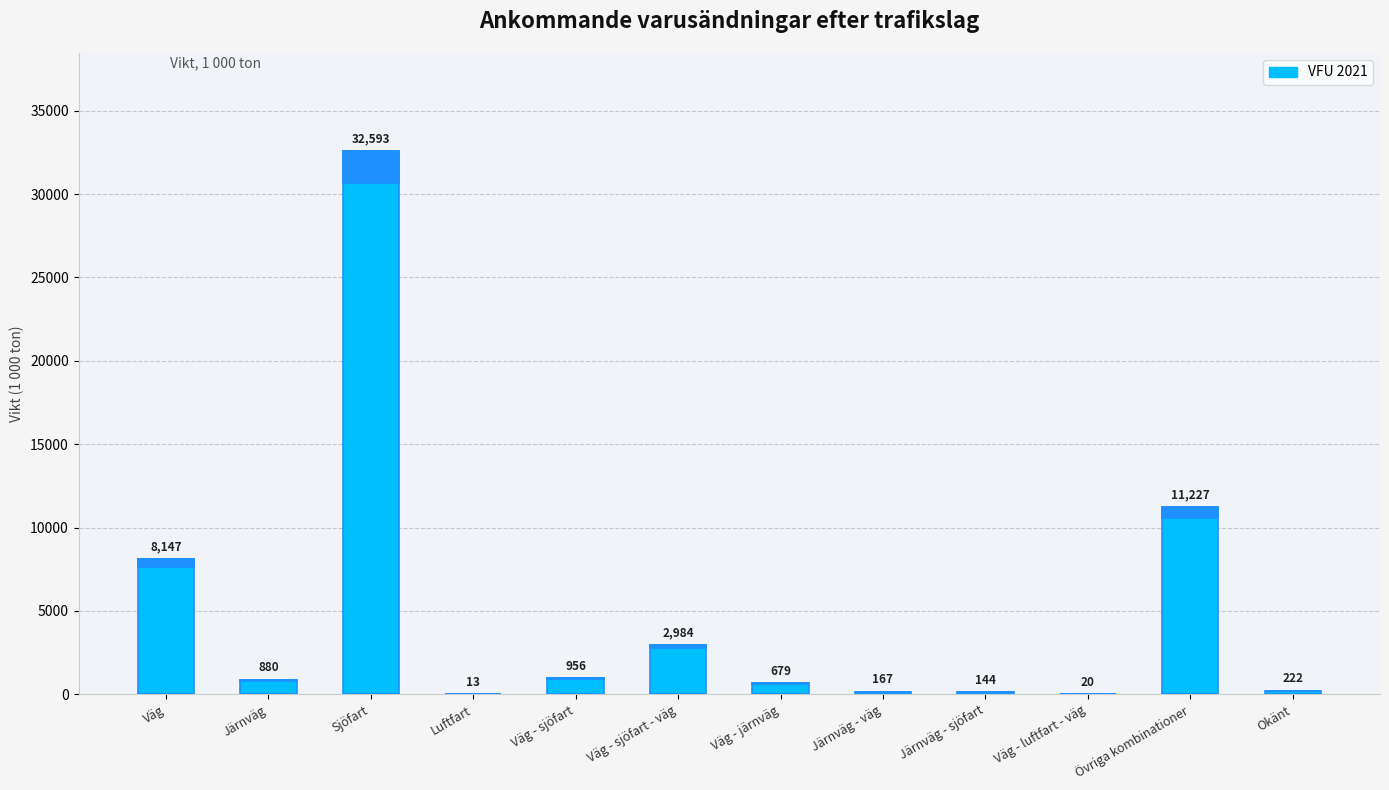

What is the minimum value shown in the chart?

13.4